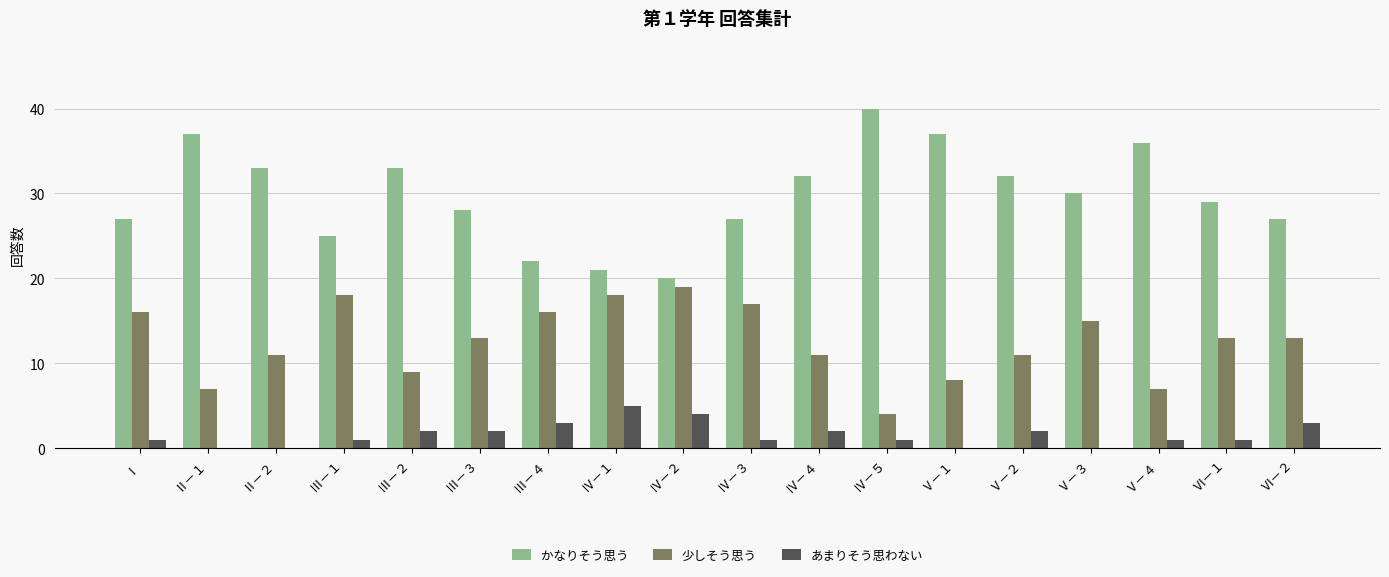

The 少しそう思う series shows 11 at Ⅴ－２. True or false?

True